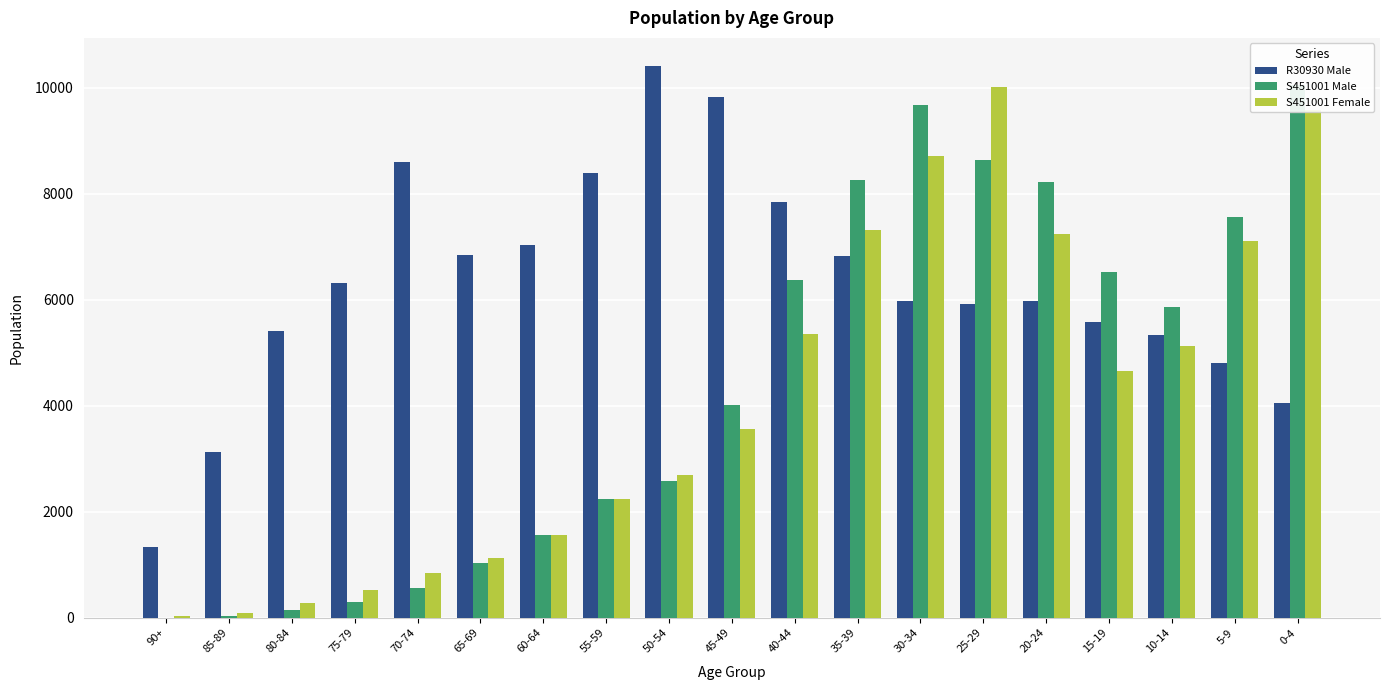

What is the value of the S451001 Male bar at the 13th from the left?

9675